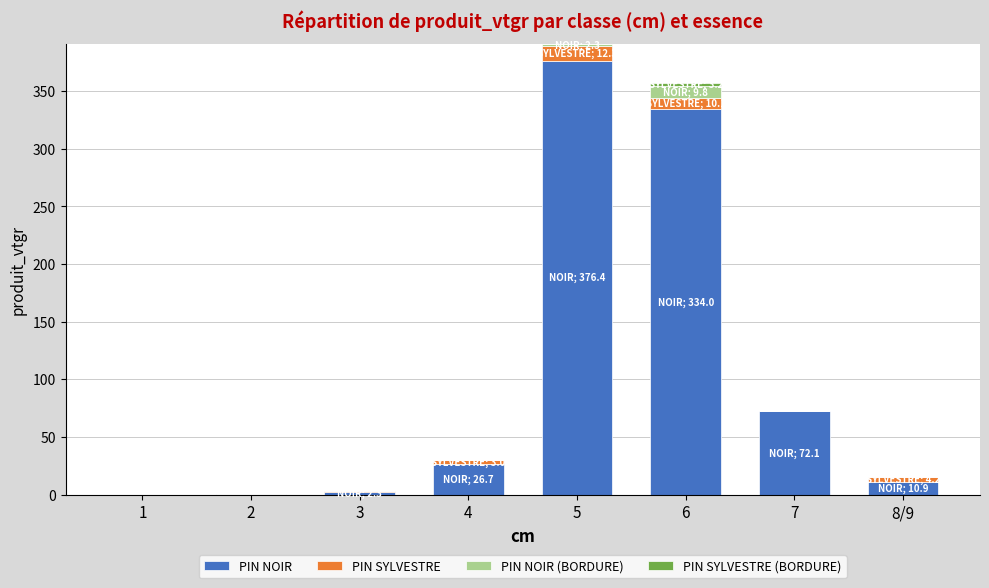

What is the maximum value for PIN NOIR?

376.4